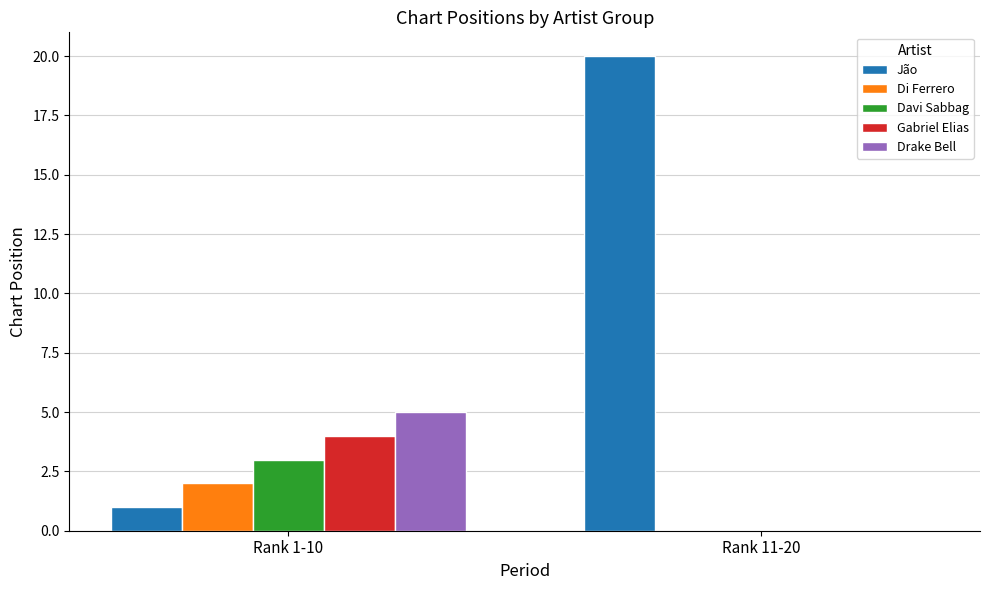

Is the value of Drake Bell at Rank 1-10 greater than the value of Jão at Rank 1-10?

Yes